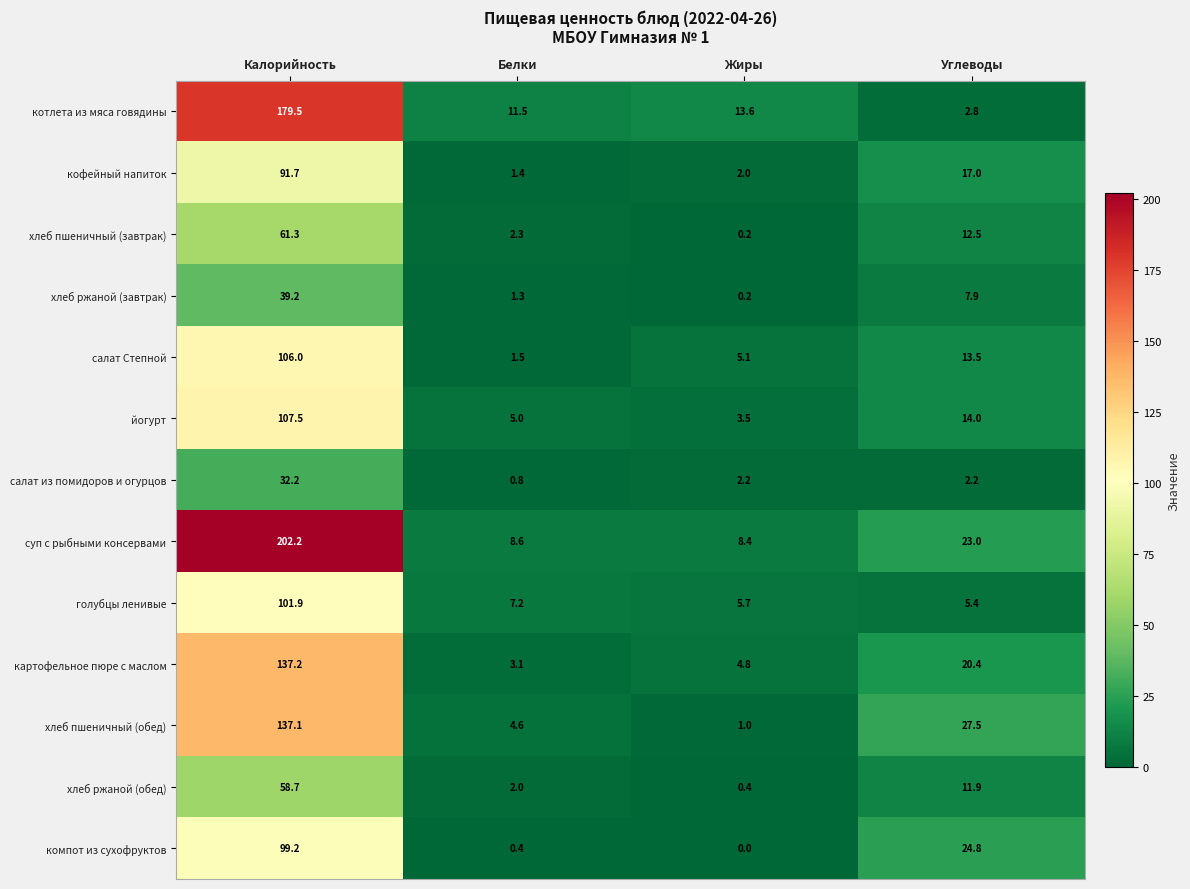

Rank the series by their maximum value, from lowest to highest.

салат из помидоров и огурцов, хлеб ржаной (завтрак), хлеб ржаной (обед), хлеб пшеничный (завтрак), кофейный напиток, компот из сухофруктов, голубцы ленивые, салат Степной, йогурт, хлеб пшеничный (обед), картофельное пюре с маслом, котлета из мяса говядины, суп с рыбными консервами